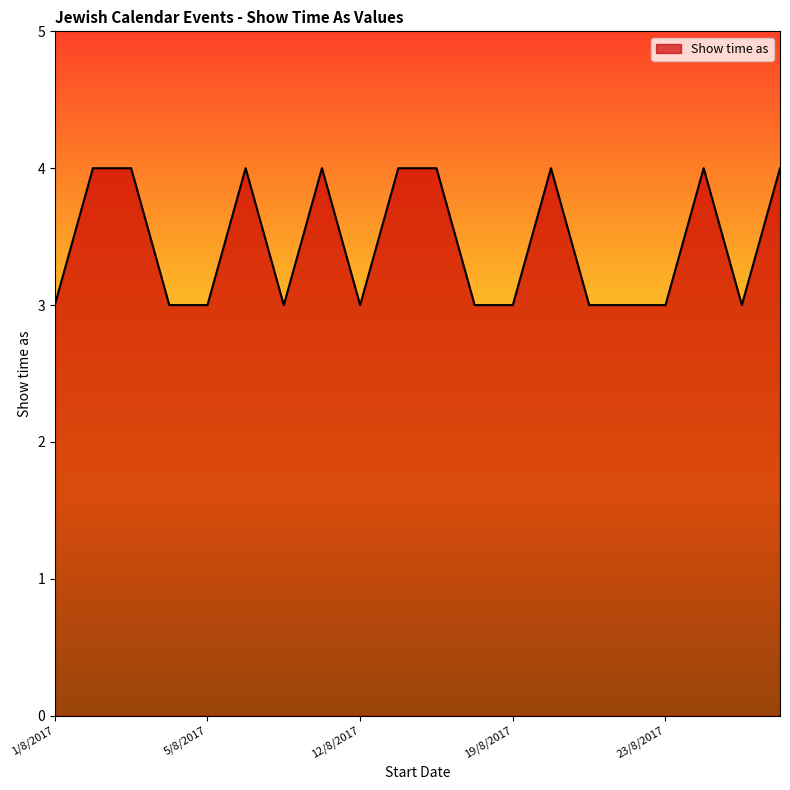

What is the sum of all values?

69